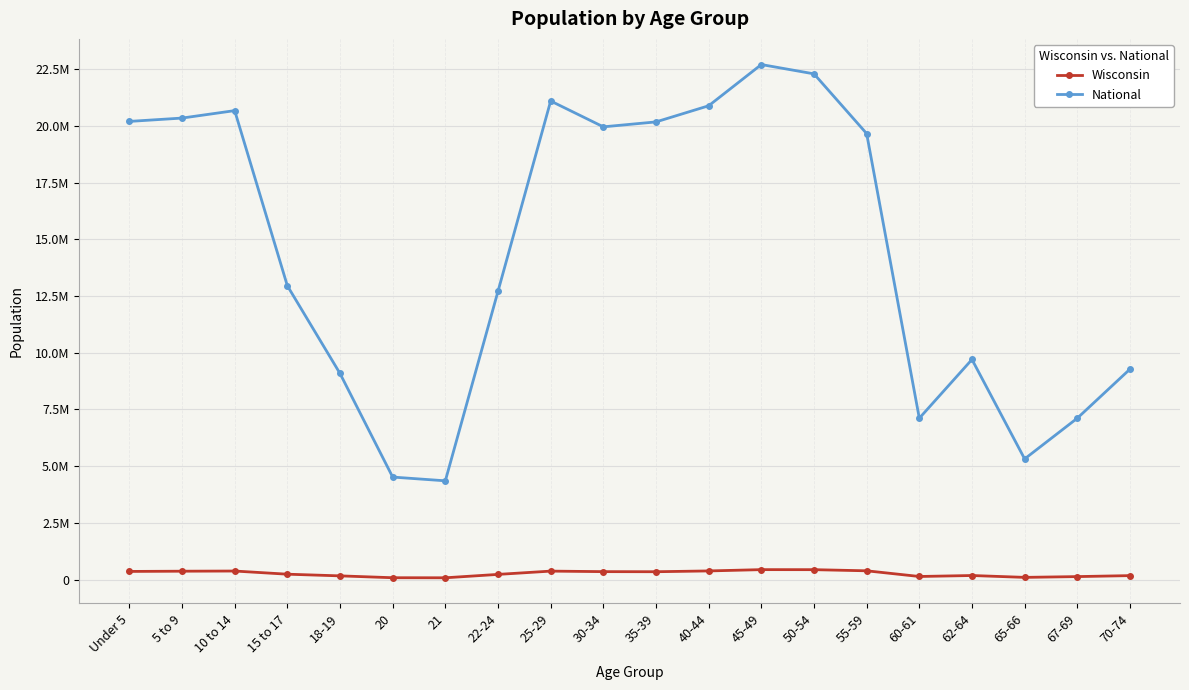

What is the difference between the highest and lowest values at 70-74?

9104699